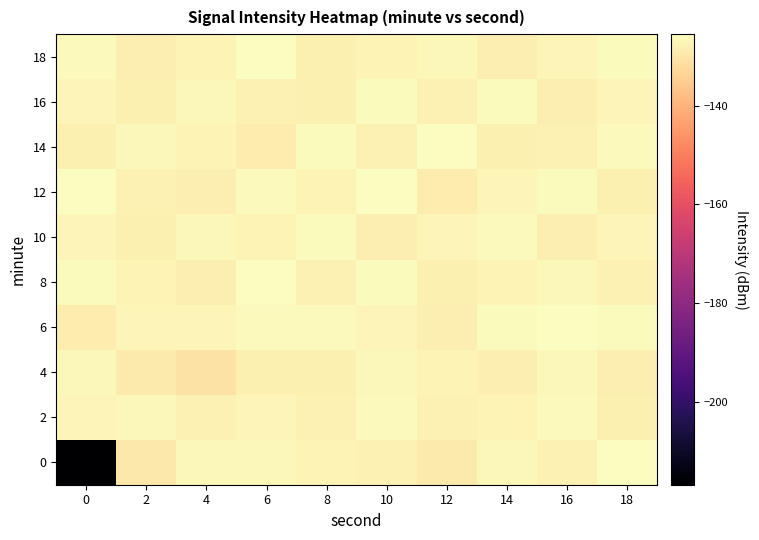

How many categories are shown in the chart?

10